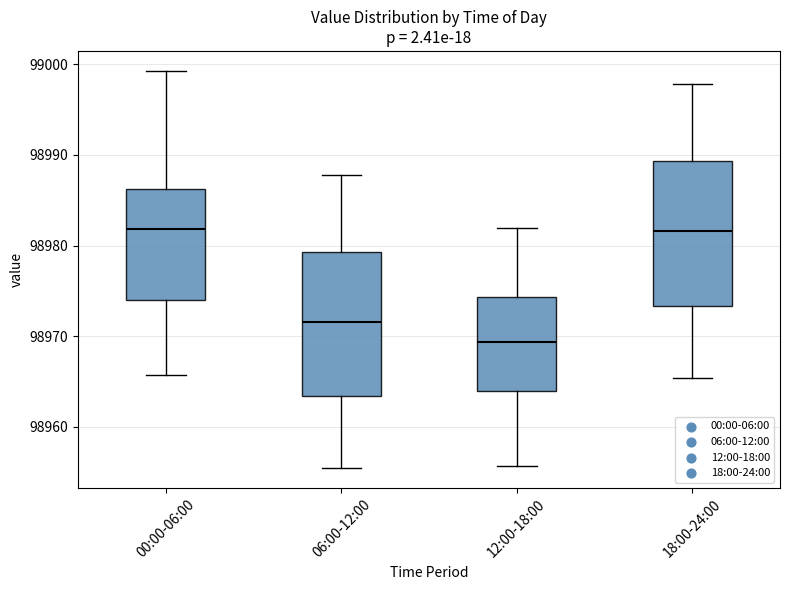

Reading left to right, read every box against the y-axis: the position of its median line, the range the box covers, and the ends of its whiskers. The values are not printed on the chart, so give them approximately, as read against the axis.

00:00-06:00: median 98982, box 98974 to 98986, whiskers 98966 to 98999
06:00-12:00: median 98972, box 98963 to 98979, whiskers 98955 to 98988
12:00-18:00: median 98969, box 98964 to 98974, whiskers 98956 to 98982
18:00-24:00: median 98982, box 98973 to 98989, whiskers 98965 to 98998